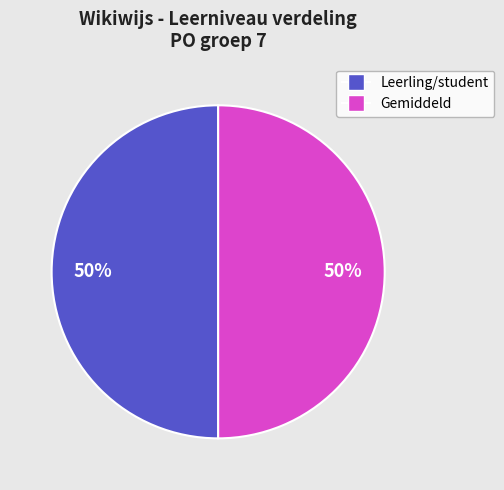

To the nearest percent, what is the average slice percentage?

50%